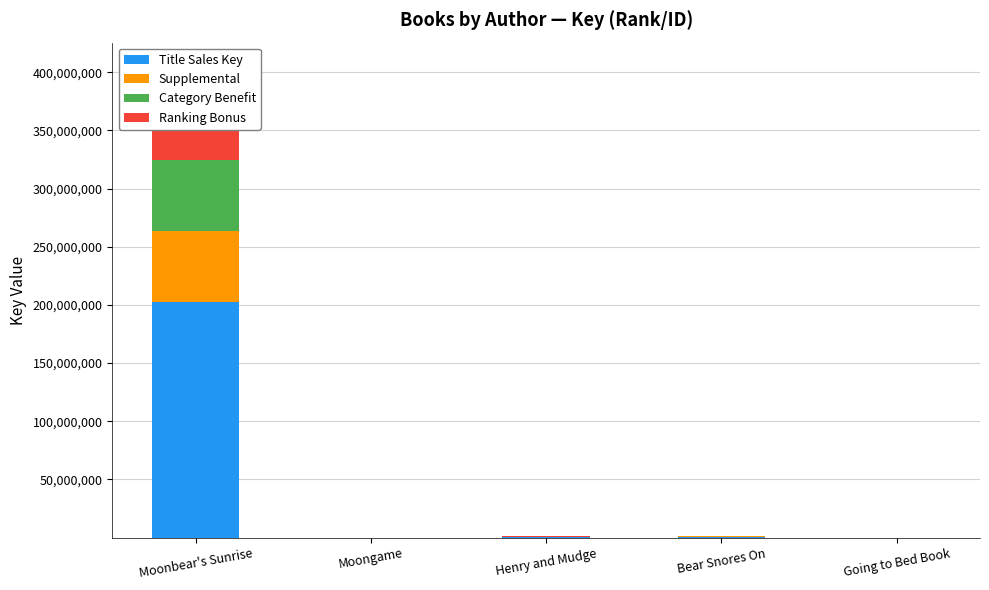

Which series has the widest spread of values?

Title Sales Key